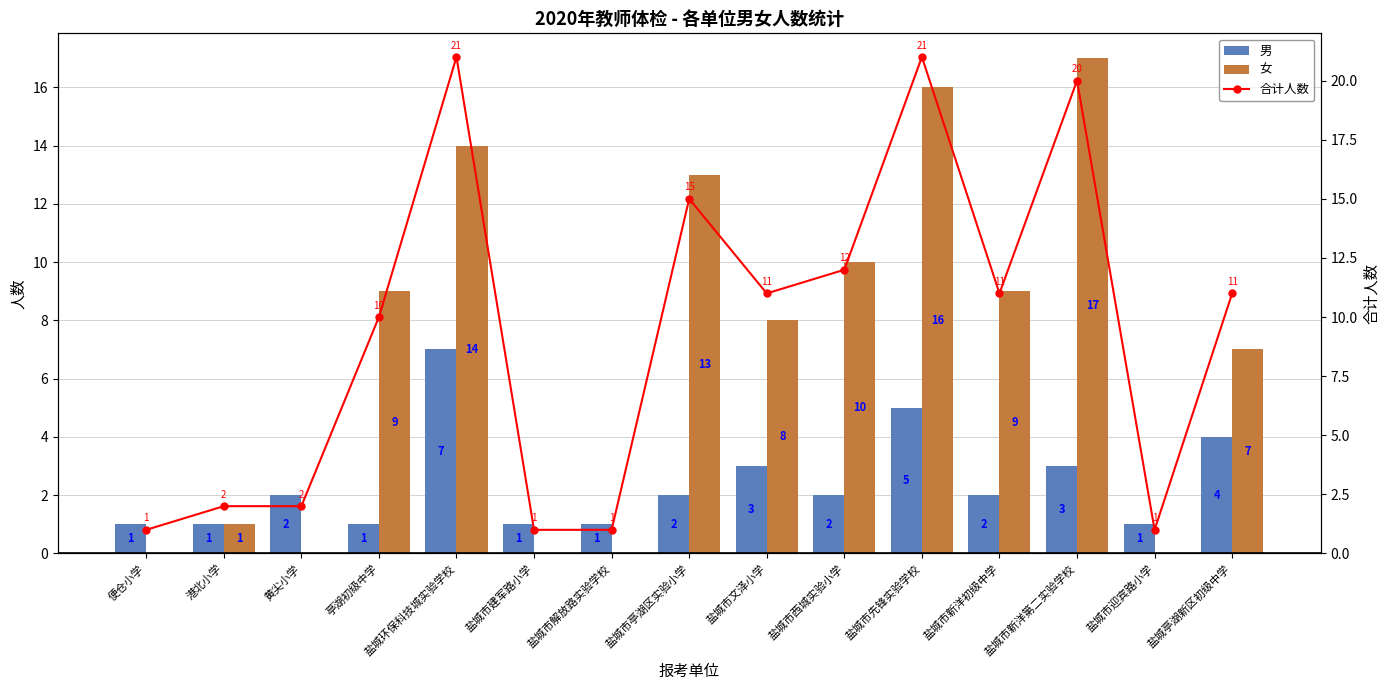

What is the sum of all 男 values?

36